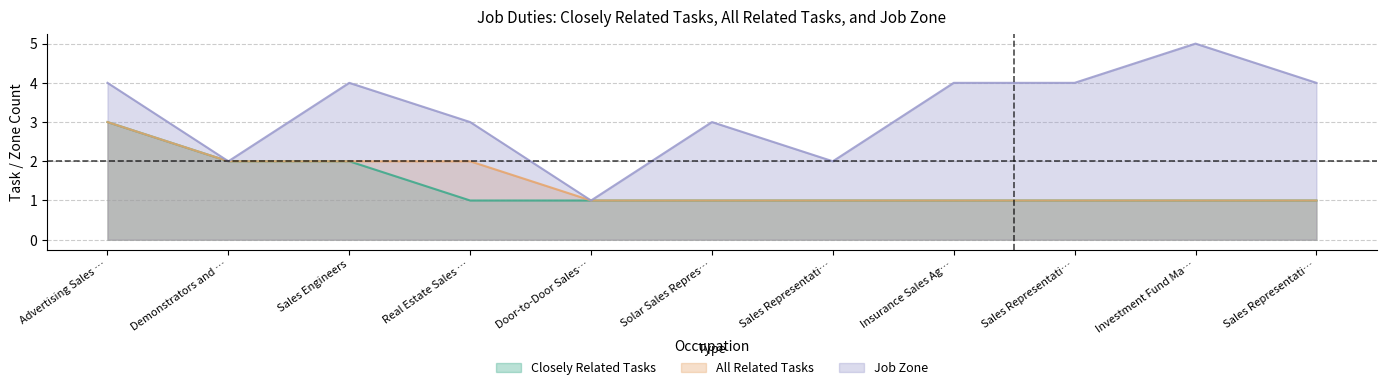

True or false: All Related Tasks and Job Zone intersect in this chart.

False